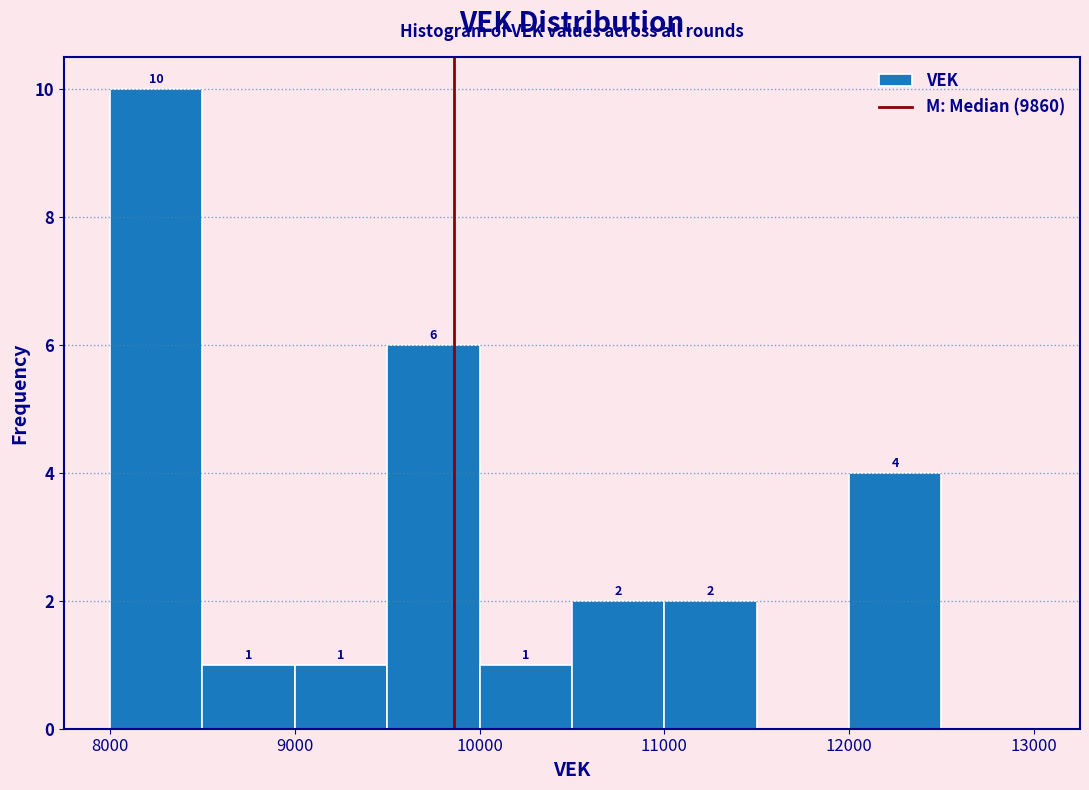

Over which range of the x-axis is the bar tallest?

8000 to 8500